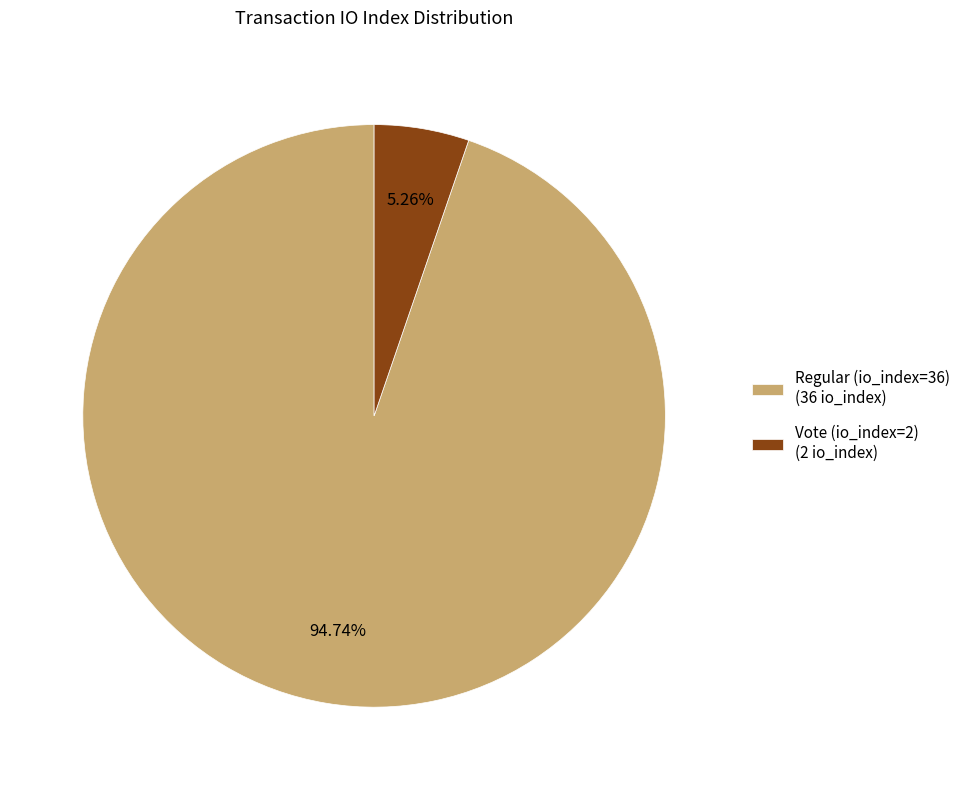

To the nearest percent, what portion does Vote (io_index=2) represent?

5%